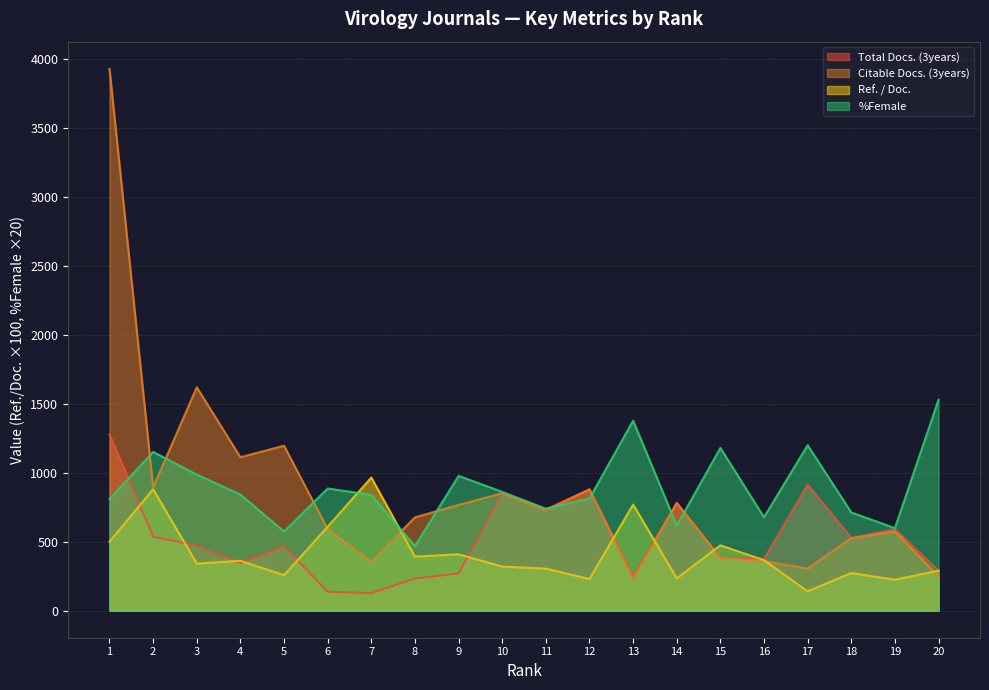

In Citable Docs. (3years), how many points are higher than both neighbors (excluding endpoints)?

6